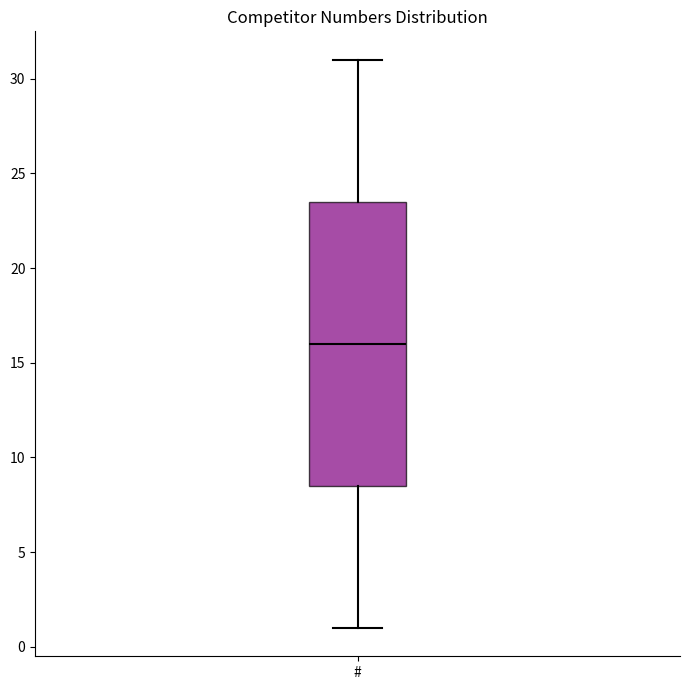

Where does the upper whisker of the box for # end on the y-axis? The values are not printed on the chart, so give them approximately, as read against the axis.

31.0